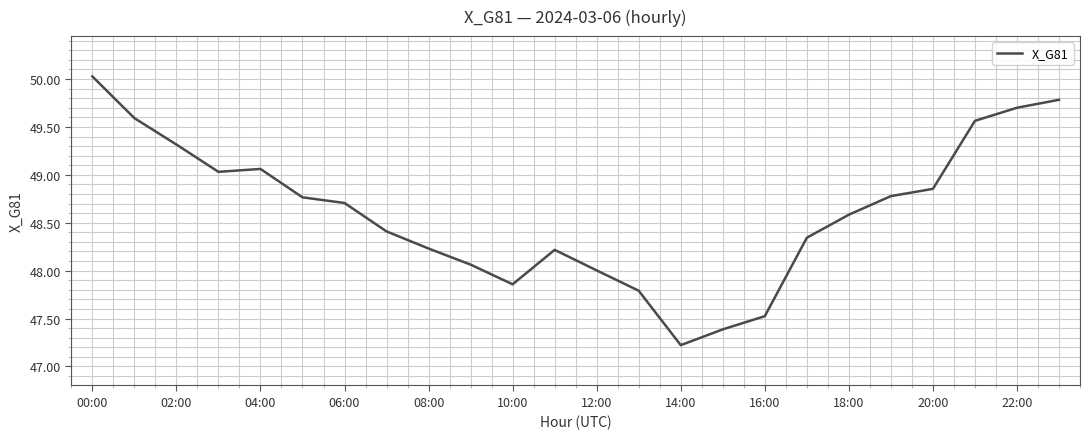

What is the smallest value displayed?

47.2